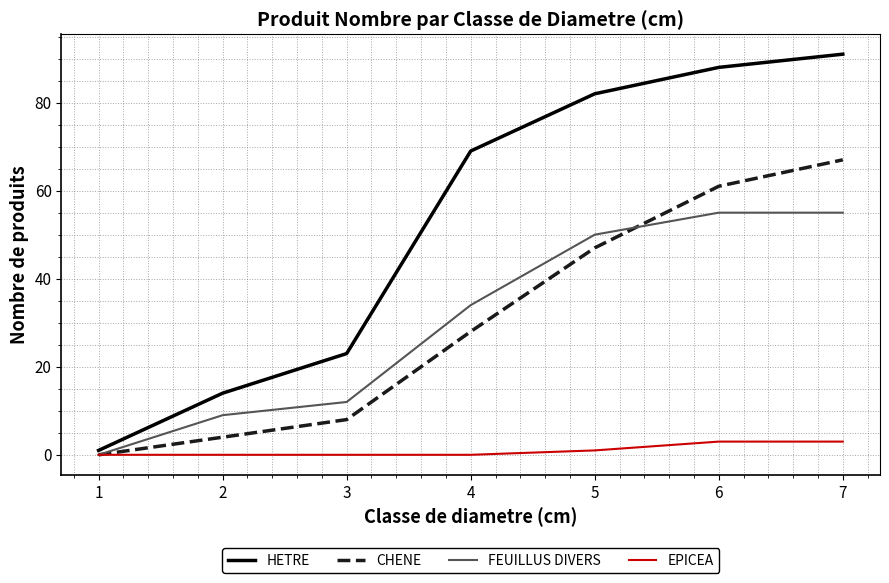

What is the difference between the maximum and minimum values in the HETRE series?

90